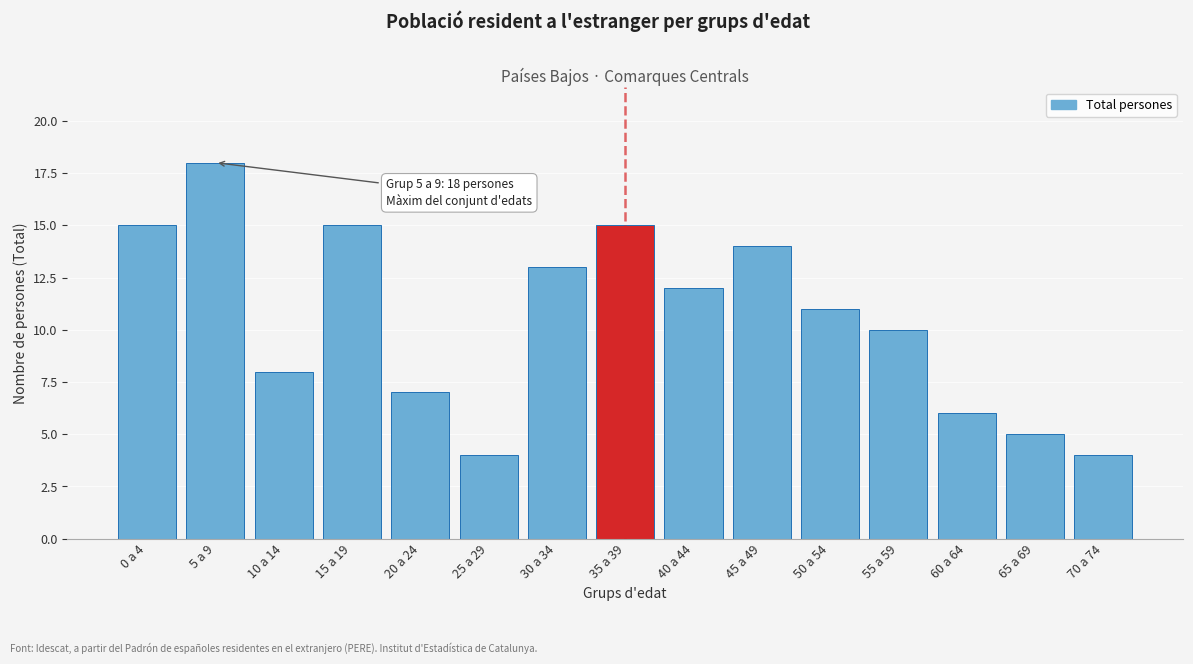

Reading left to right, what are all the values shown in this chart?

0 a 4=15	5 a 9=18	10 a 14=8	15 a 19=15	20 a 24=7	25 a 29=4	30 a 34=13	35 a 39=15	40 a 44=12	45 a 49=14	50 a 54=11	55 a 59=10	60 a 64=6	65 a 69=5	70 a 74=4